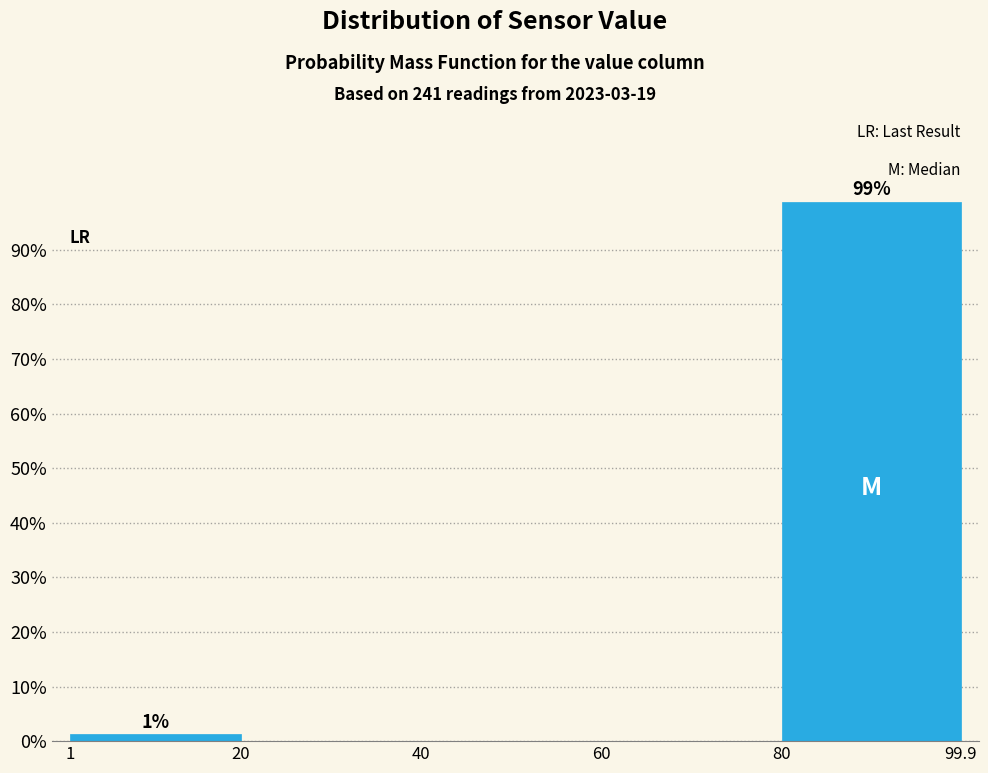

Which range on the x-axis has the tallest bar?

80 to 99.9